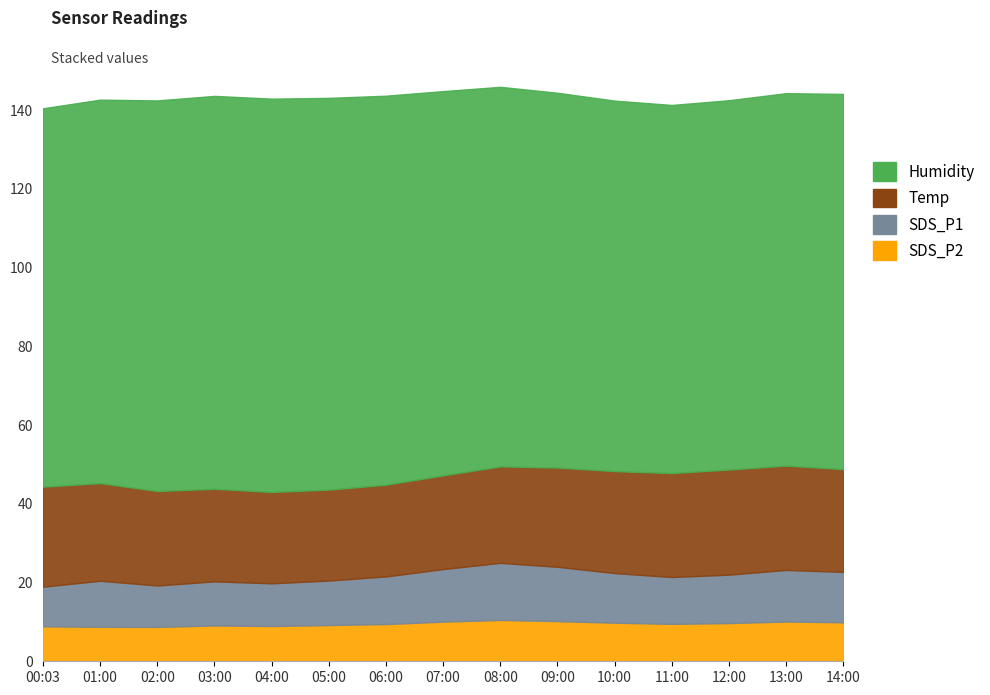

Rank the categories by SDS_P2 value from highest to lowest.

08:00, 09:00, 13:00, 07:00, 14:00, 10:00, 12:00, 11:00, 06:00, 05:00, 03:00, 04:00, 00:03, 01:00, 02:00